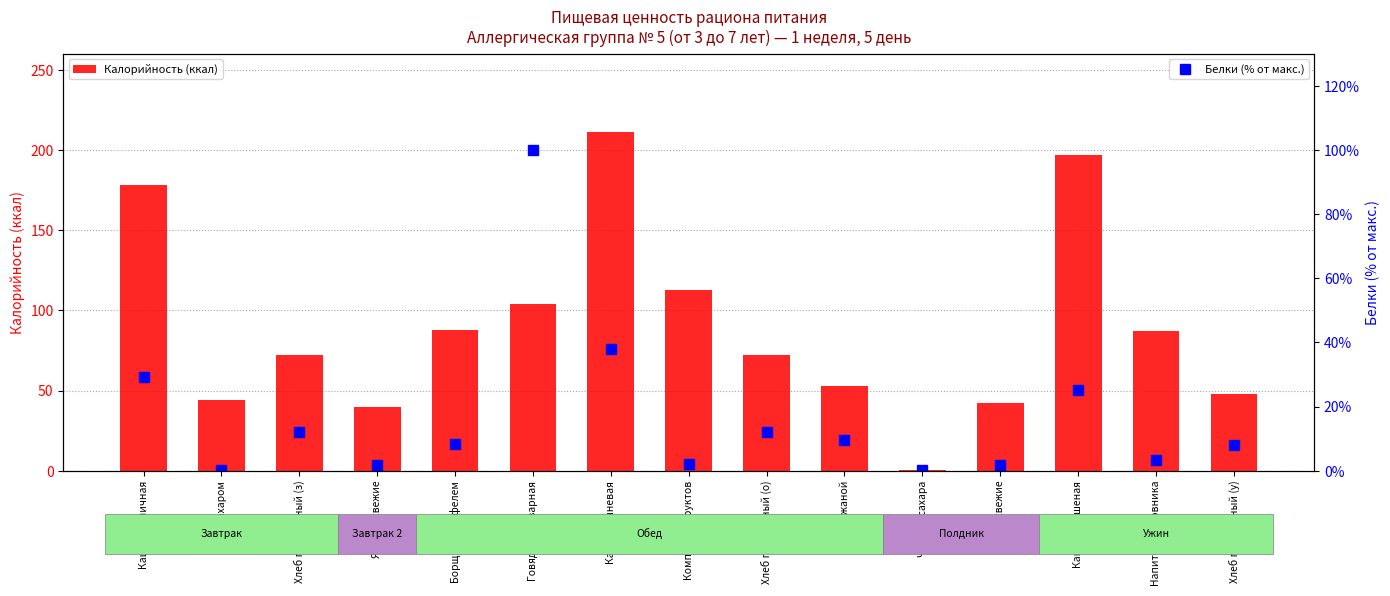

What is the difference between the highest and lowest values at Груши свежие?

40.2